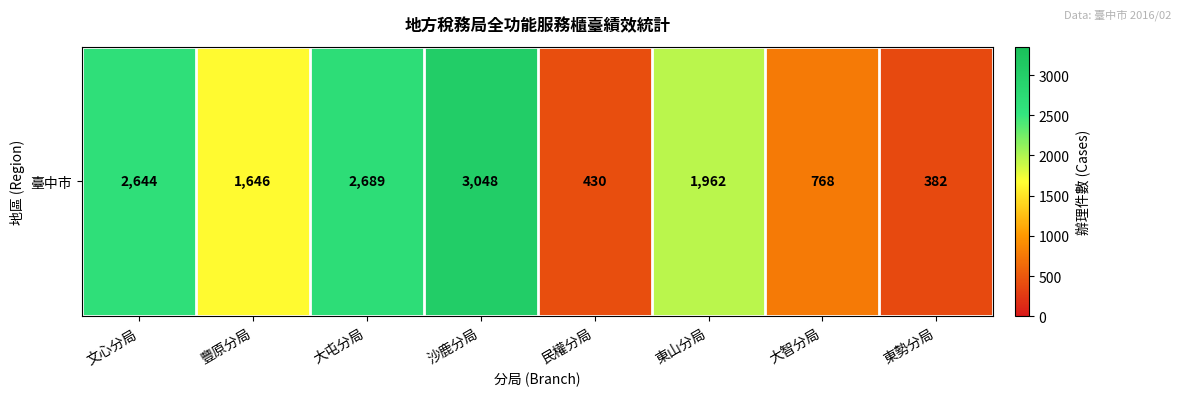

List the labels in order of value, largest first.

沙鹿分局, 大屯分局, 文心分局, 東山分局, 豐原分局, 大智分局, 民權分局, 東勢分局